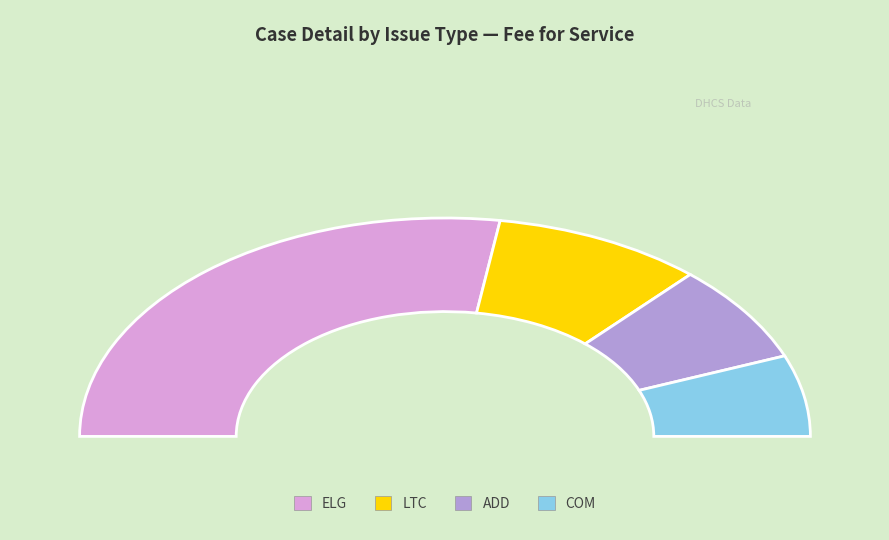

To the nearest percent, what is the difference between the largest and smallest slice percentages?

43%